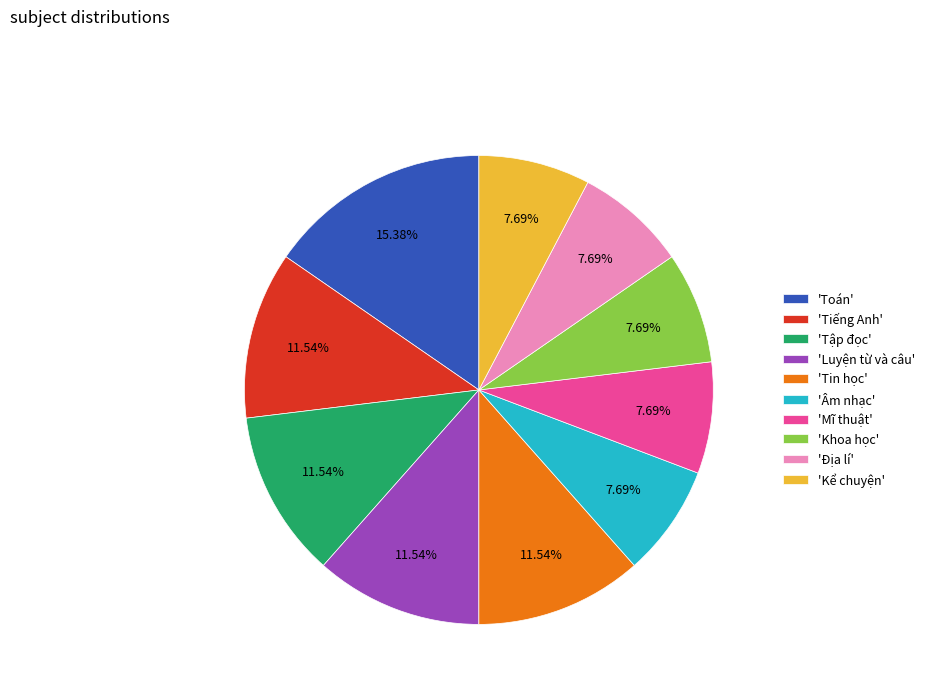

How many slices are in this pie chart?

10